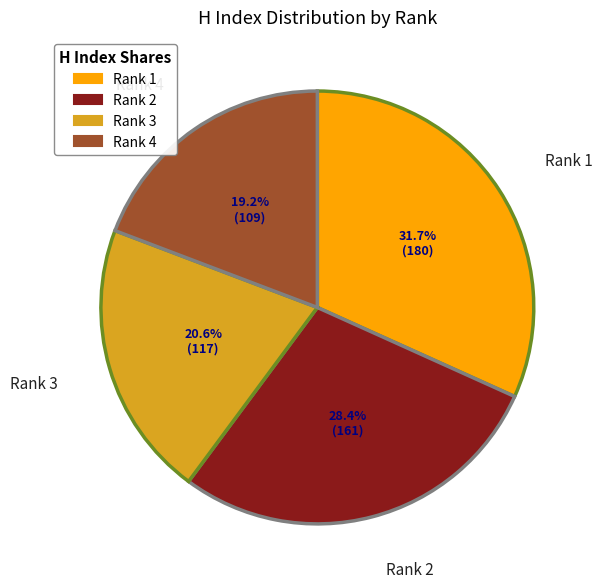

What percentage is the Rank 2 slice, to the nearest percent?

28%